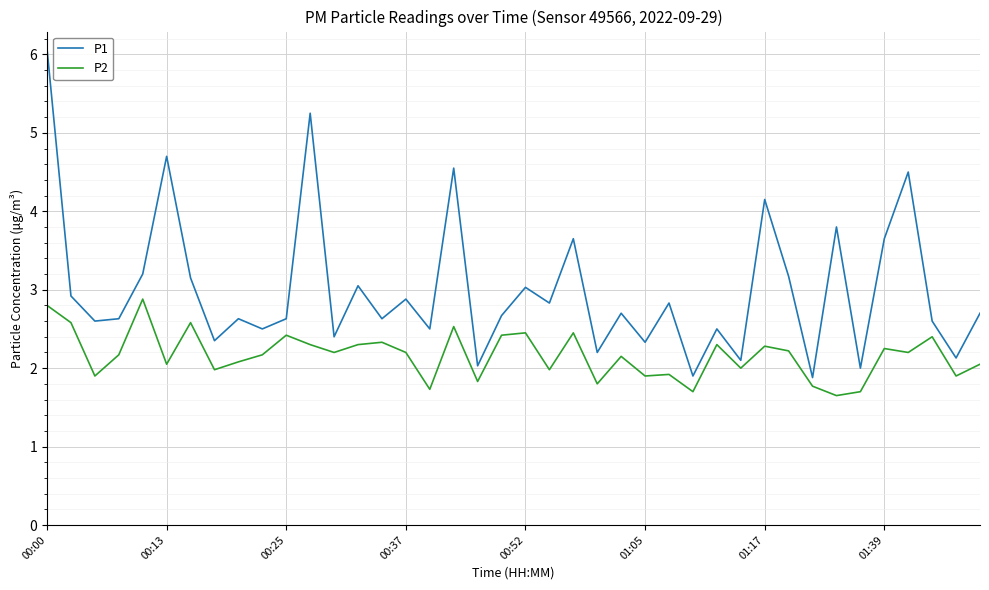

Rank the series by their maximum value, from lowest to highest.

P2, P1